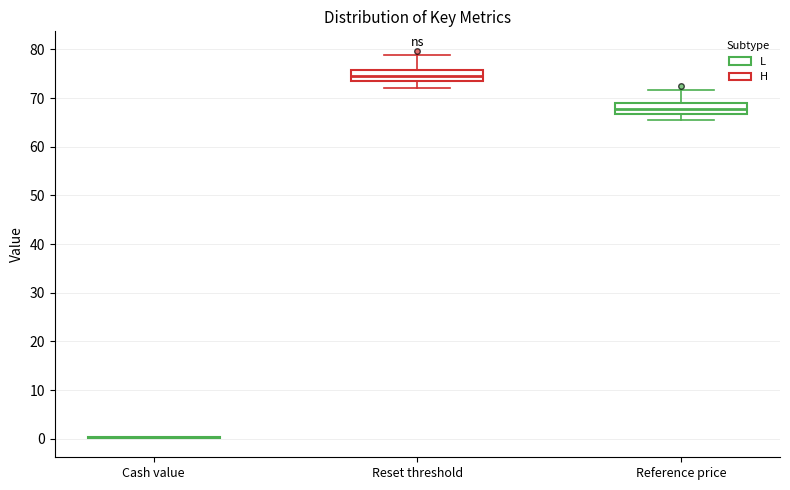

Reading left to right, transcribe this box plot: for each box, give where its median line is, the range the box spans, and where its two whiskers end, as read against the y-axis. The values are not printed on the chart, so give them approximately, as read against the axis.

Cash value: box collapsed to a line at 0, whiskers 0 to 0
Reset threshold: median 74, box 73 to 76, whiskers 72 to 79
Reference price: median 68, box 67 to 69, whiskers 66 to 72